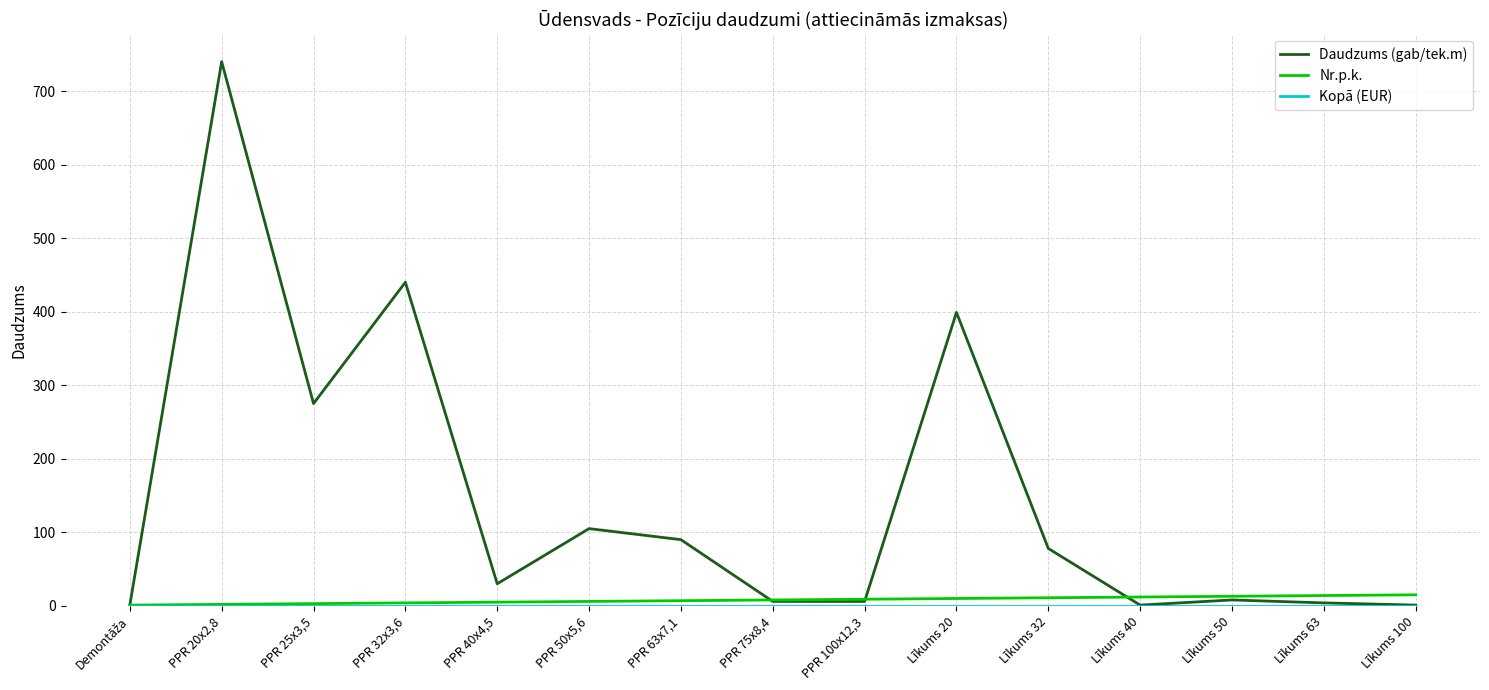

What is the difference between the maximum and second lowest values in the Daudzums (gab/tek.m) series?

739